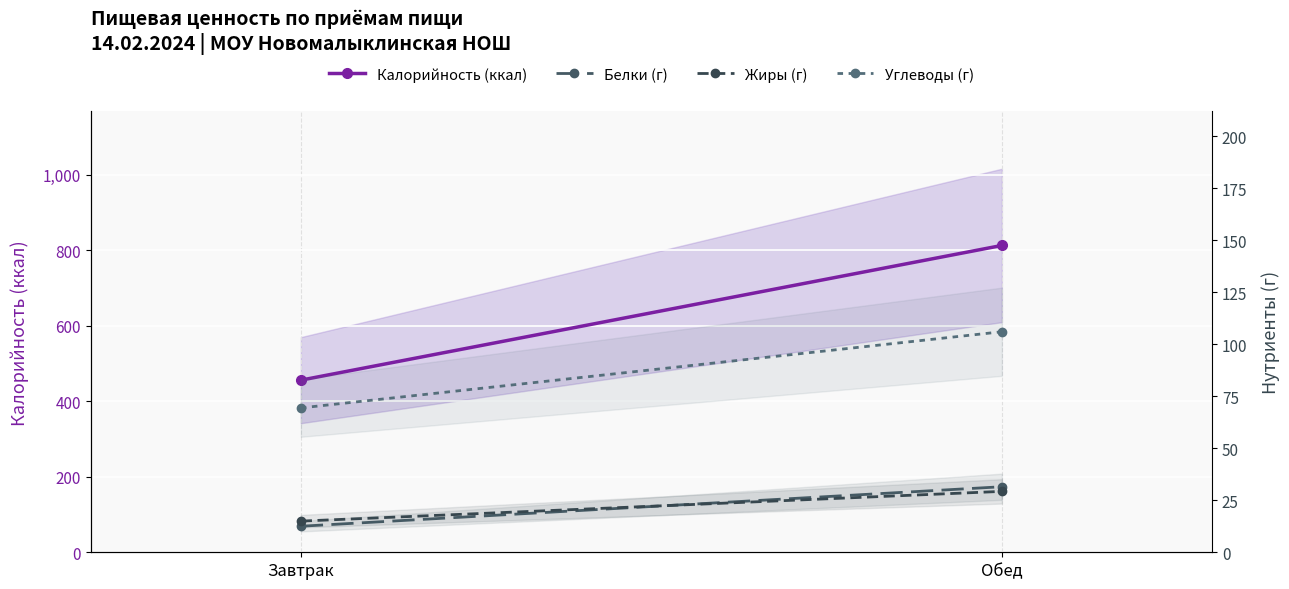

Rank the series at Завтрак from lowest to highest value.

Белки (г), Жиры (г), Углеводы (г), Калорийность (ккал)